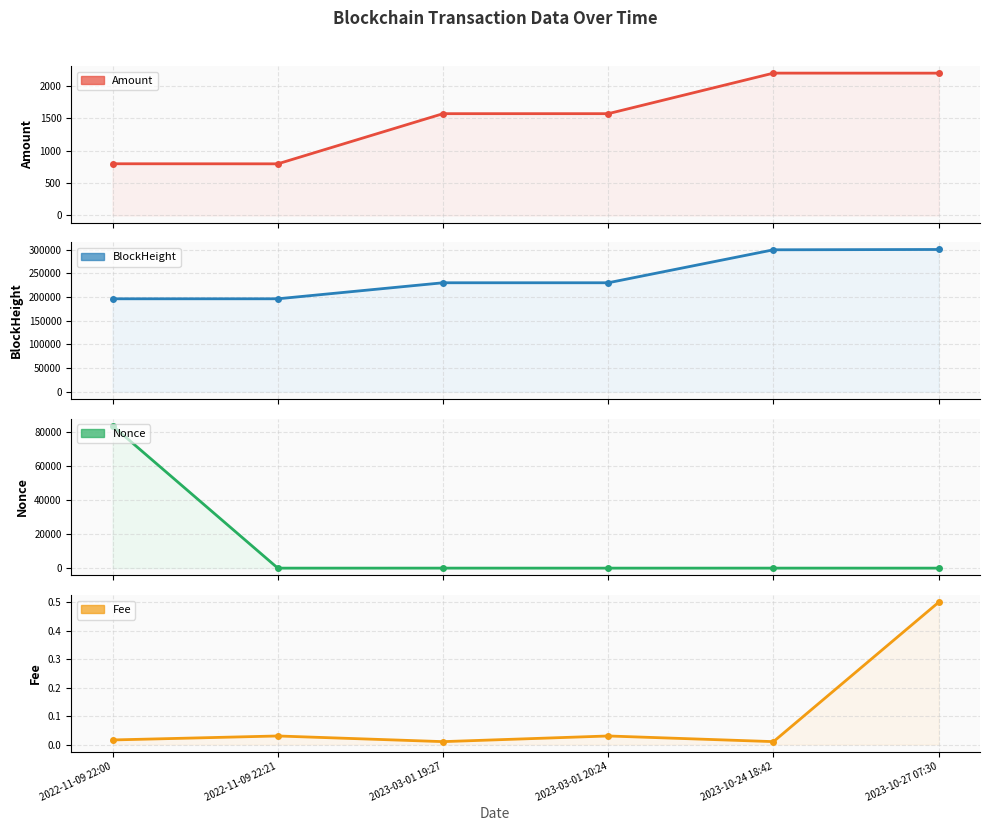

True or false: Fee and Nonce cross at least once.

True